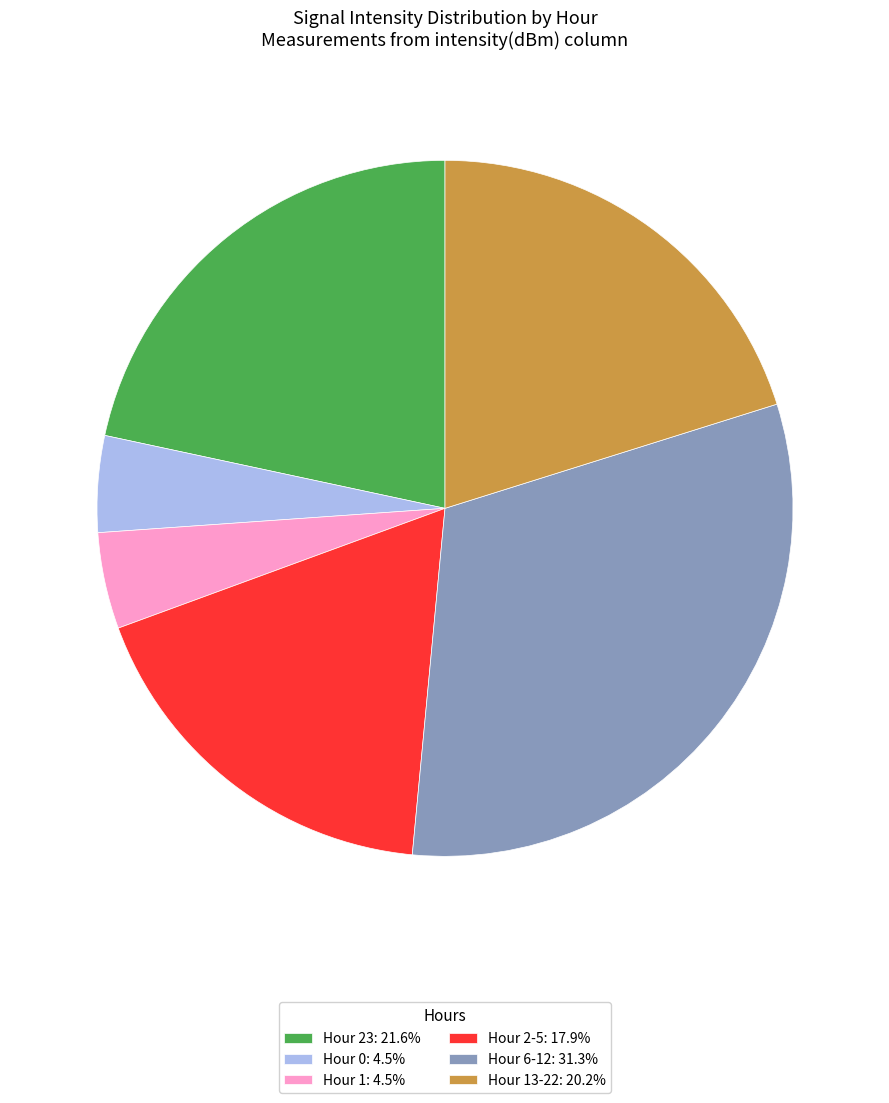

Do Hour 23: 21.6% and Hour 1: 4.5% together represent more than half of the pie?

No